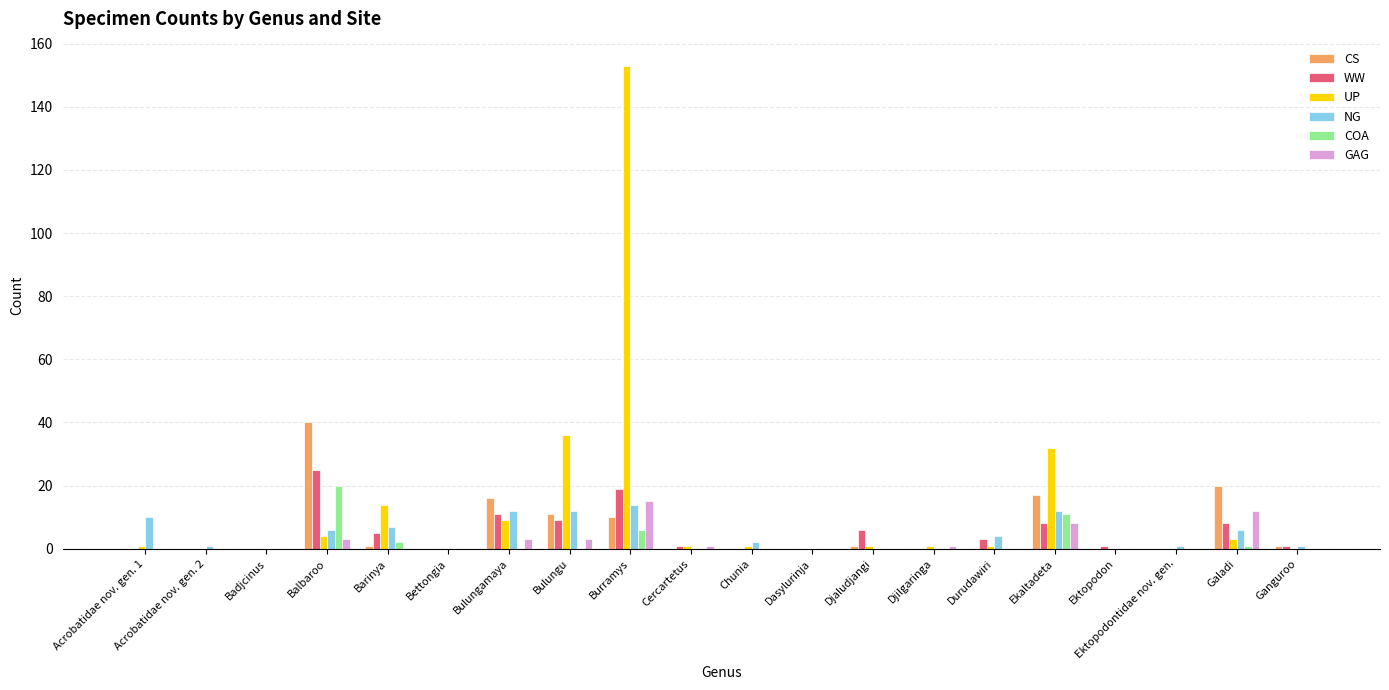

At which label is COA closest to 10?

Ekaltadeta